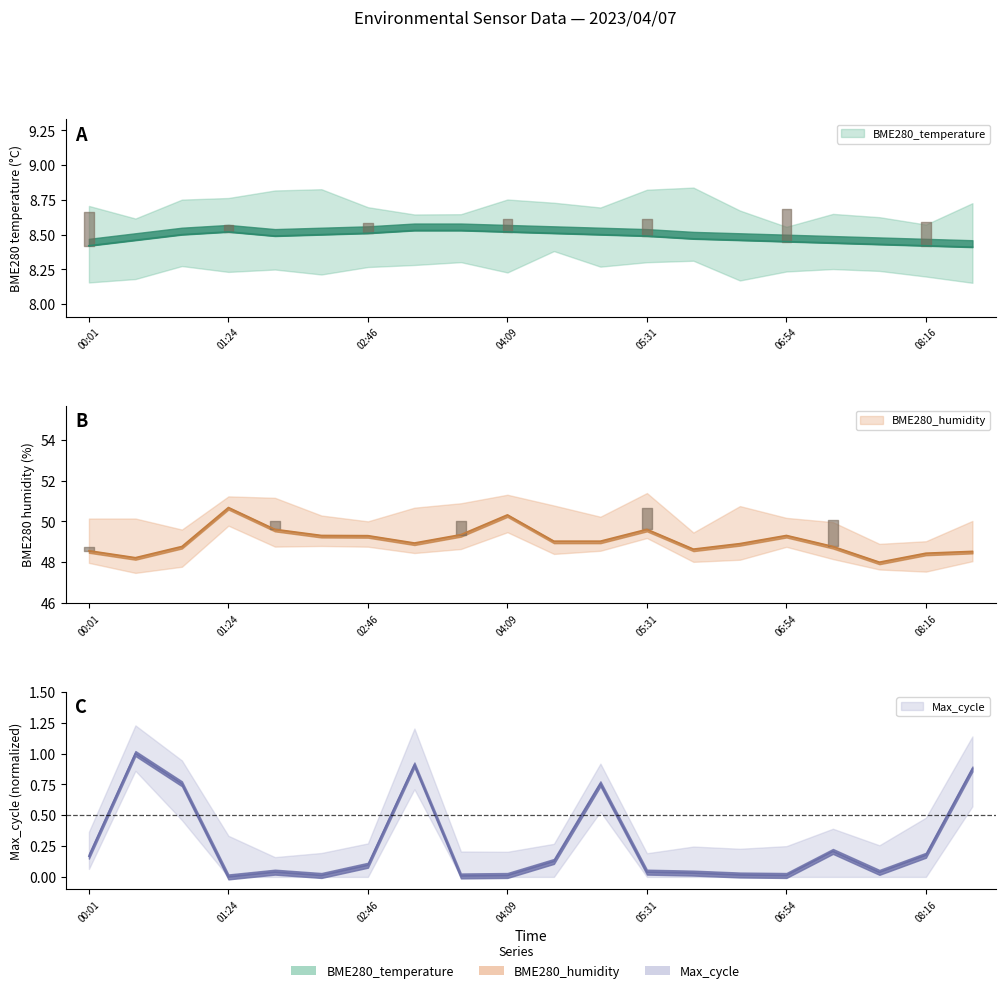

At which label does Max_cycle reach its peak?

00:29